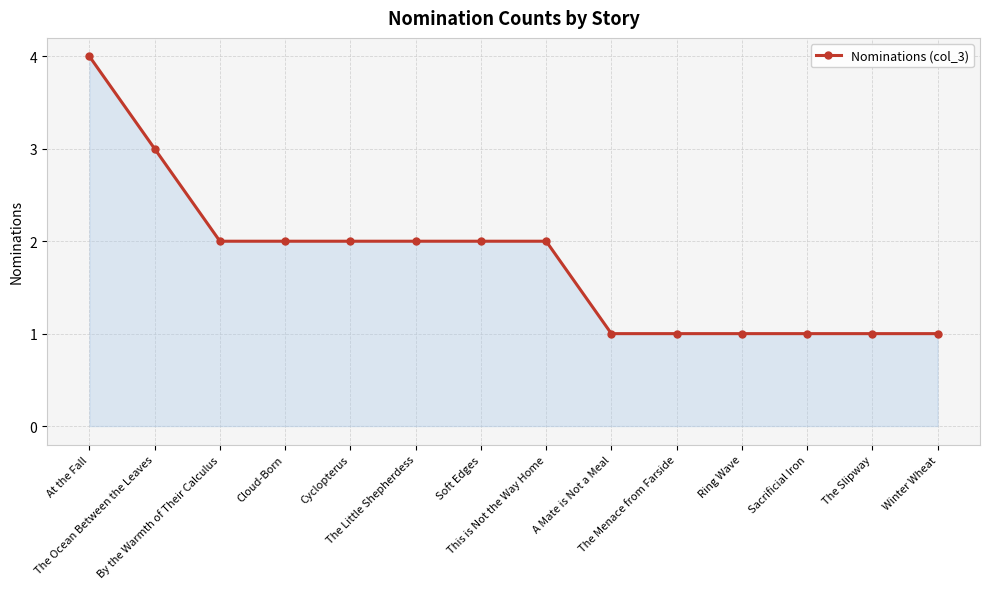

What is the average value?

2